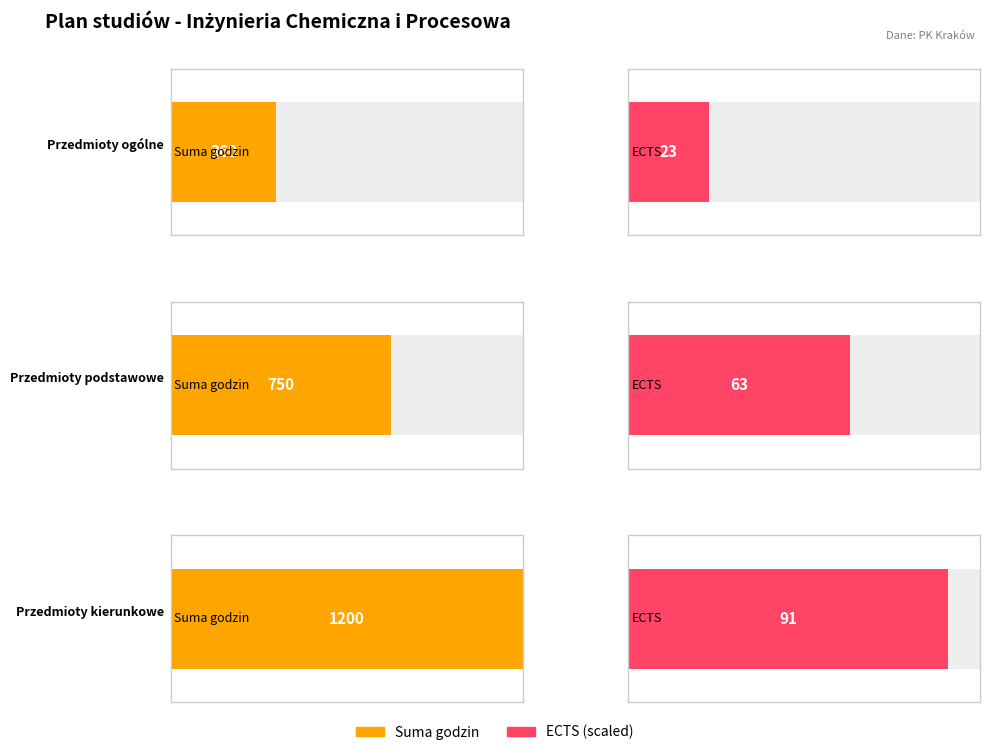

What is the label of the 1st bar from the left?

Przedmioty ogólne